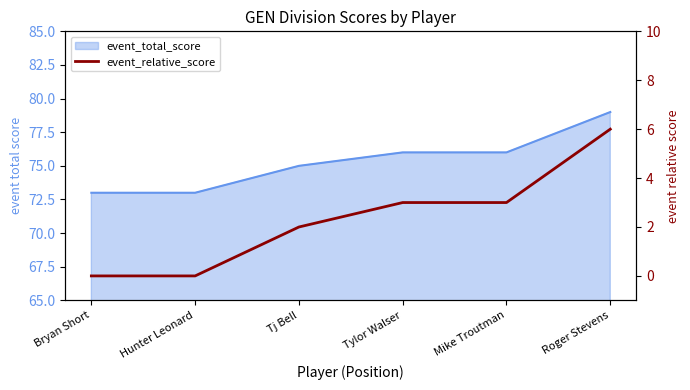

True or false: the data has more than 1 interior local peaks.

False